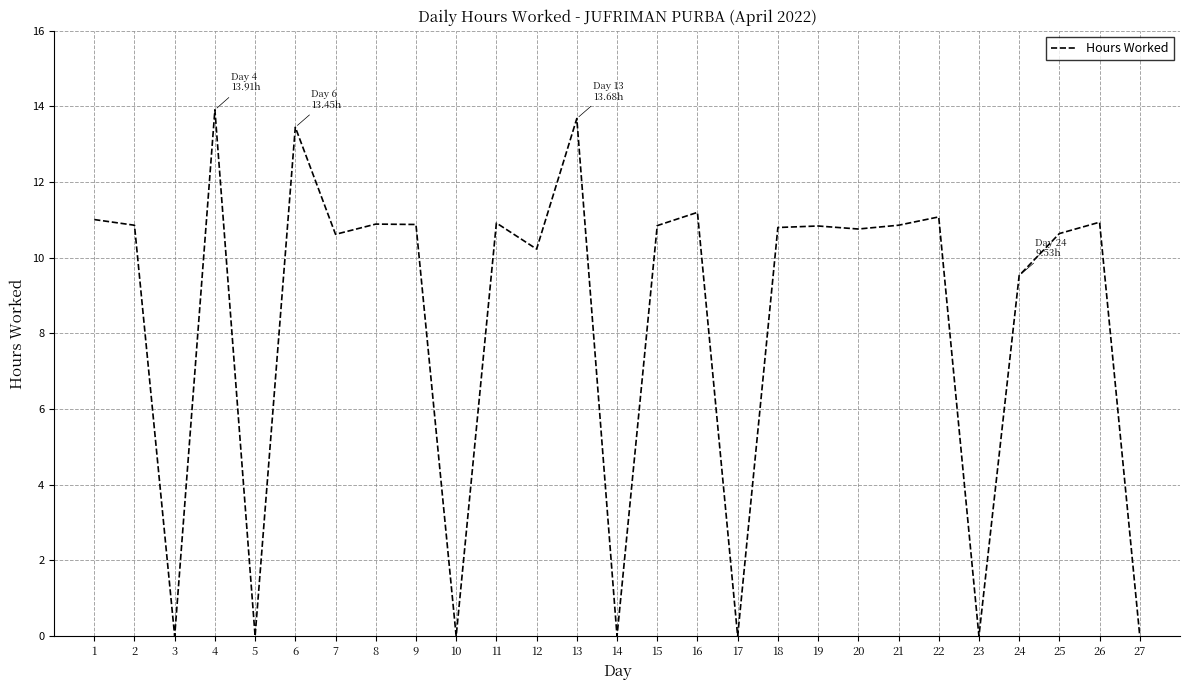

What is the greatest value displayed?

13.9